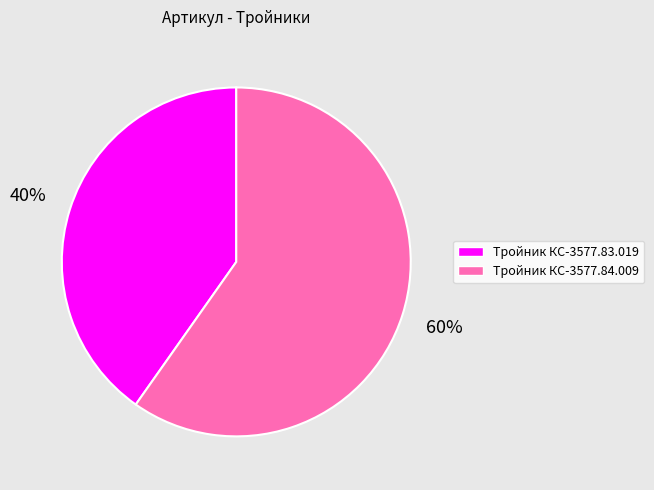

Is it true that Тройник КС-3577.83.019 is 40% of the pie?

True